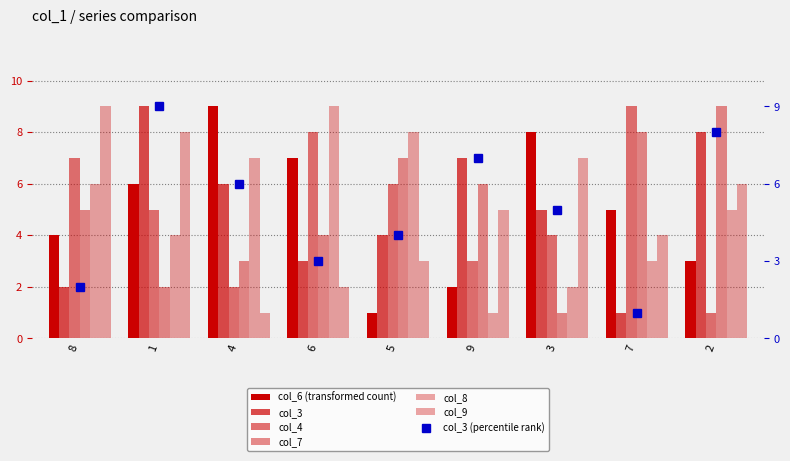

Where is col_4 nearest to the value 5?

1